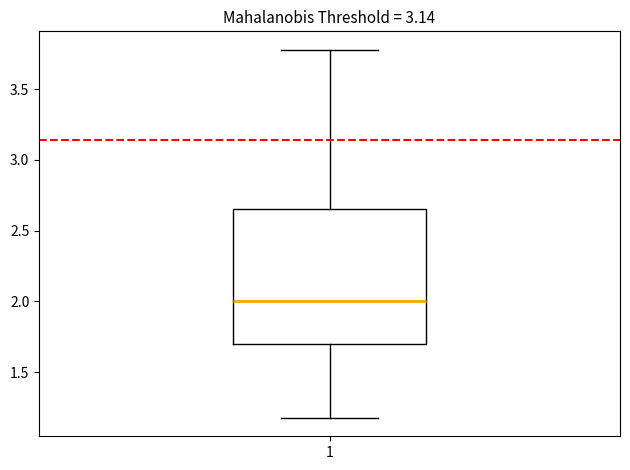

Read this box plot against the y-axis: the position of the median line, the range covered by the box, and the ends of both whiskers. The values are not printed on the chart, so give them approximately, as read against the axis.

median 2.00, box 1.70 to 2.65, whiskers 1.20 to 3.80